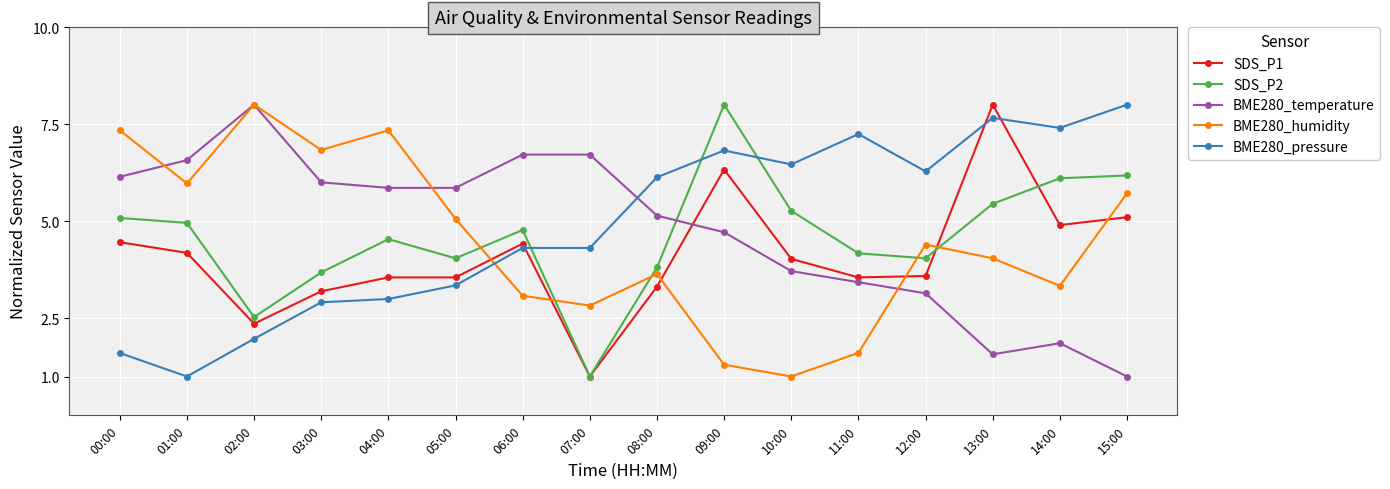

How many values in the BME280_humidity series are below 4?

7